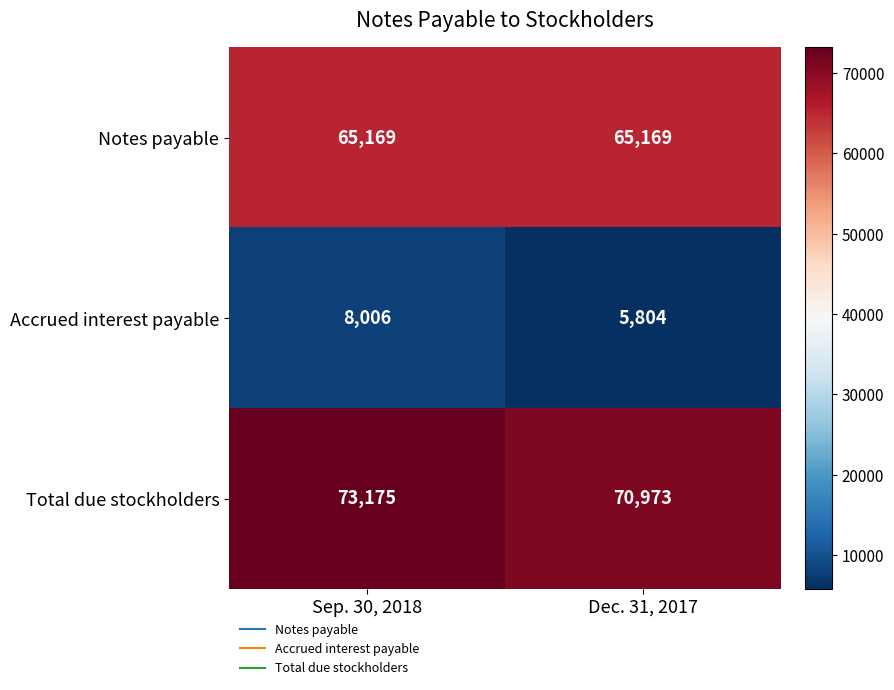

What is the difference between the Accrued interest payable values at Sep. 30, 2018 and Dec. 31, 2017?

2202